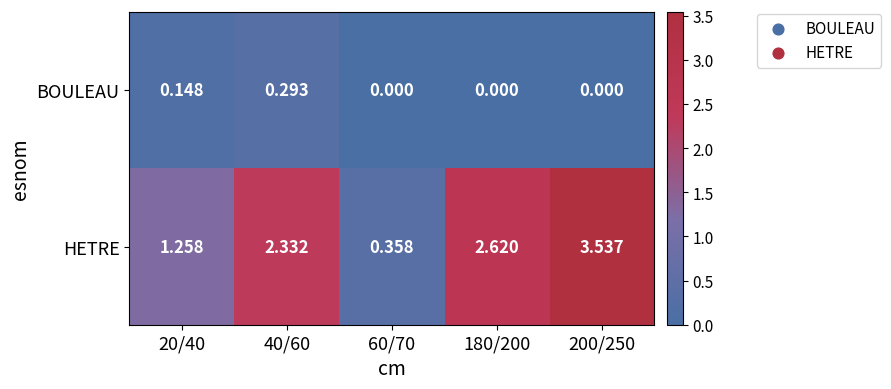

At 200/250, list the series in order from largest to smallest.

HETRE, BOULEAU